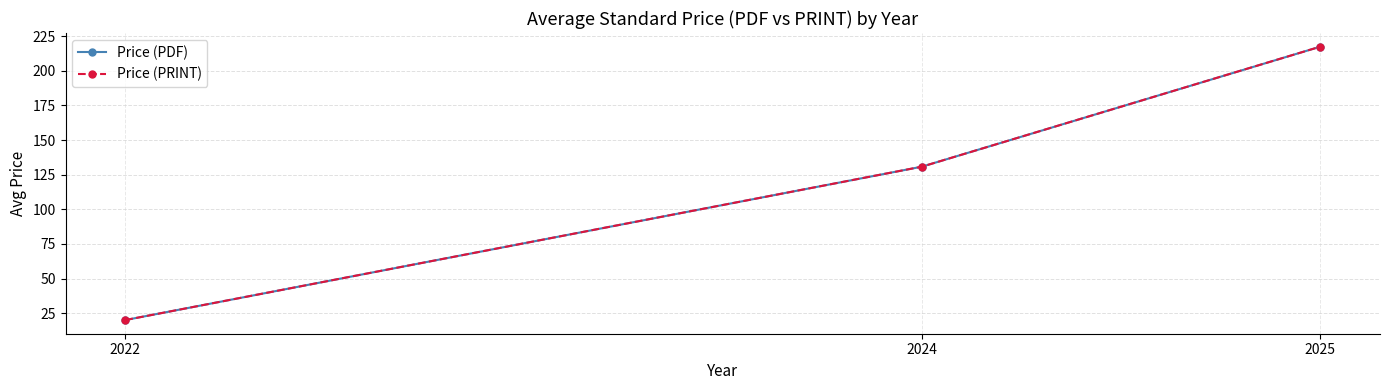

Is this an area chart (filled region under the line)?

No